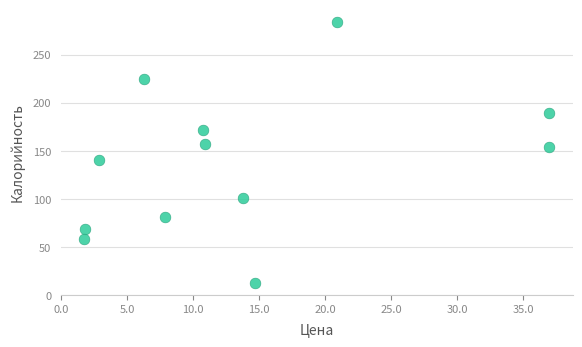

What is the range of X values (max minus min)?

35.3